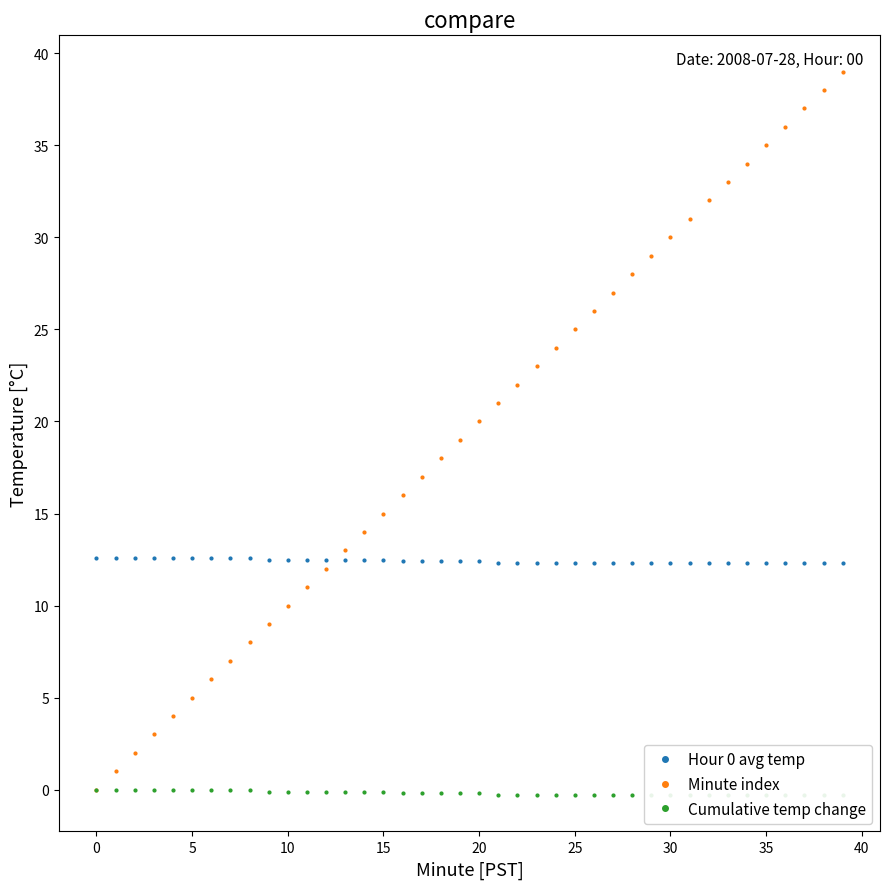

Where is Hour 0 avg temp nearest to the value 12?

21